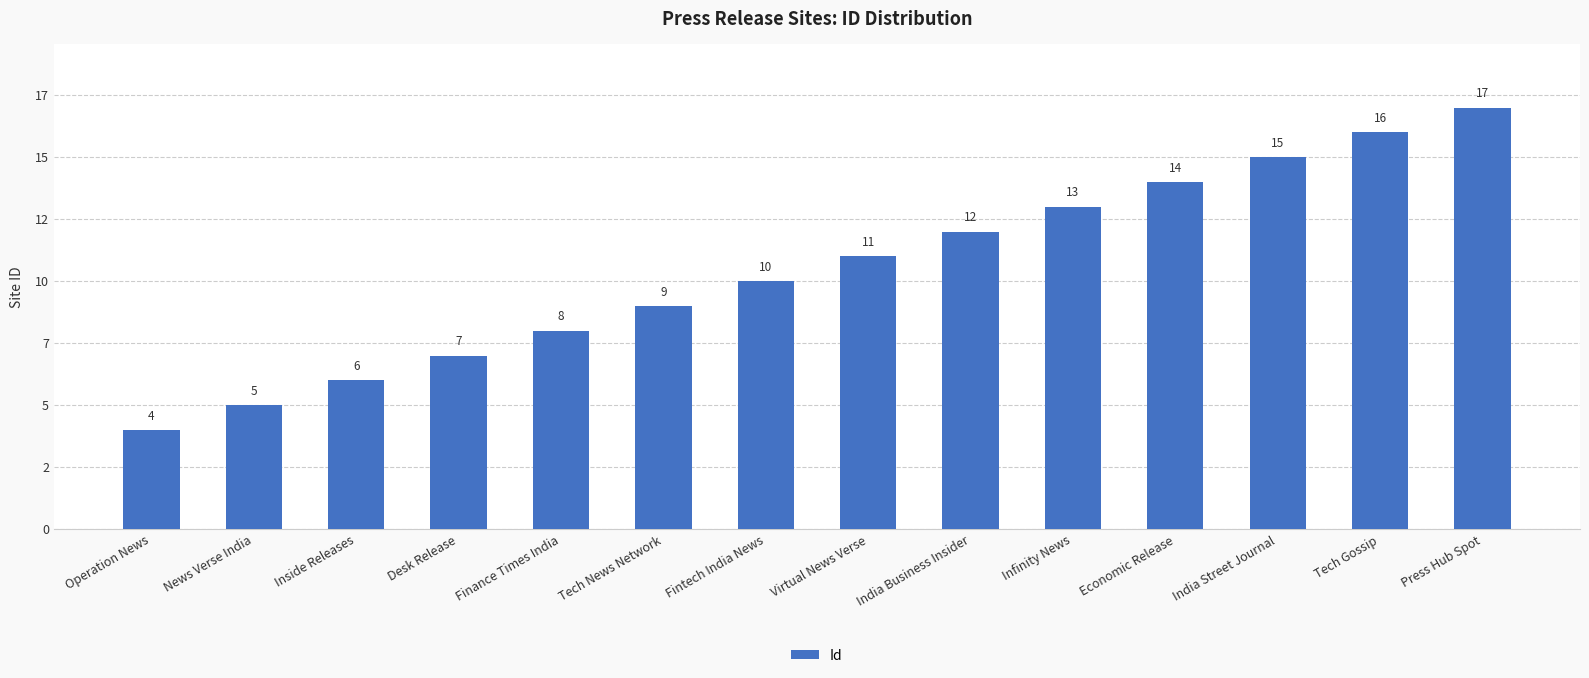

The chart shows a value of 13 at Infinity News. True or false?

True